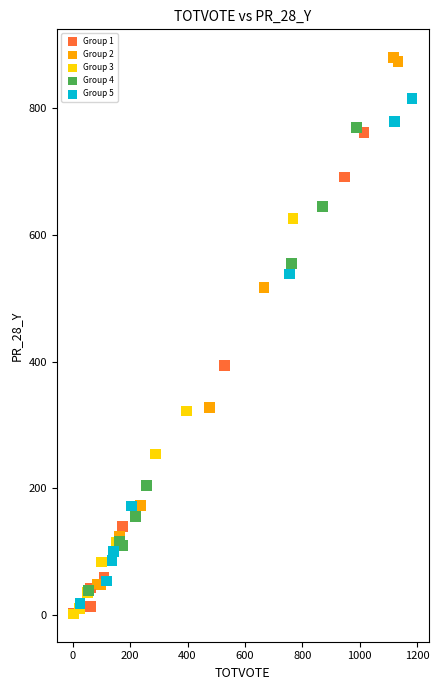

What are all the series names shown in the legend?

Group 1, Group 2, Group 3, Group 4, Group 5